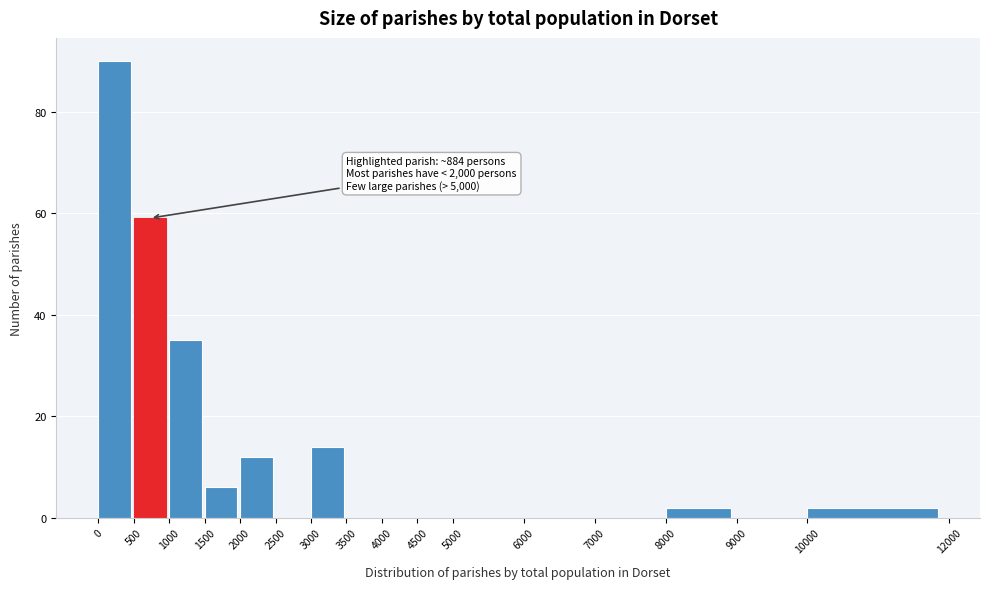

Over which range of the x-axis is the bar tallest?

0 to 500